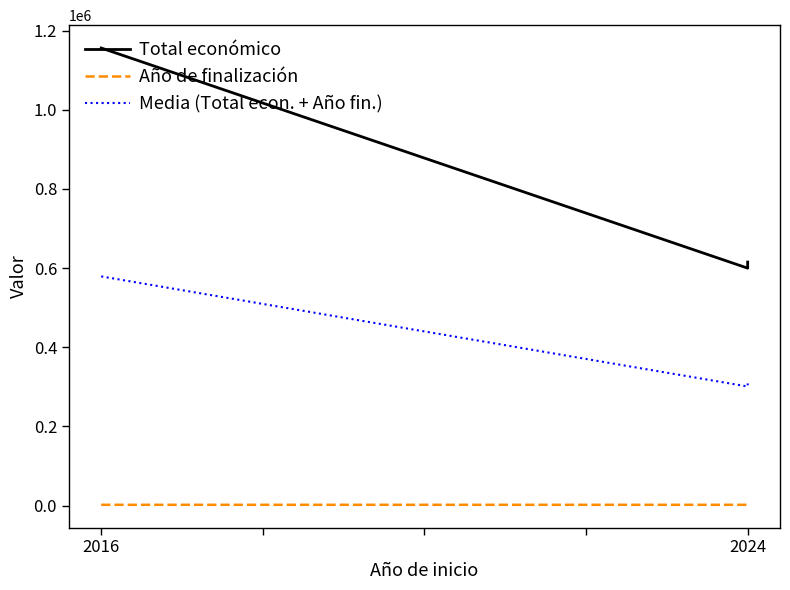

What is the approximate value of Media (Total econ. + Año fin.) at 2024?

301006.5